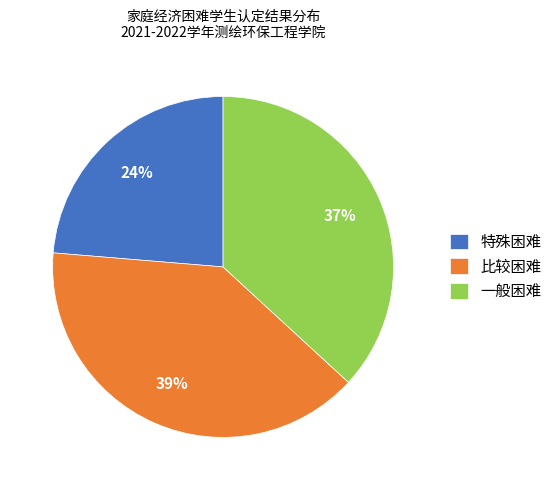

What is the ratio of the value at 特殊困难 to the value at 一般困难?

0.6